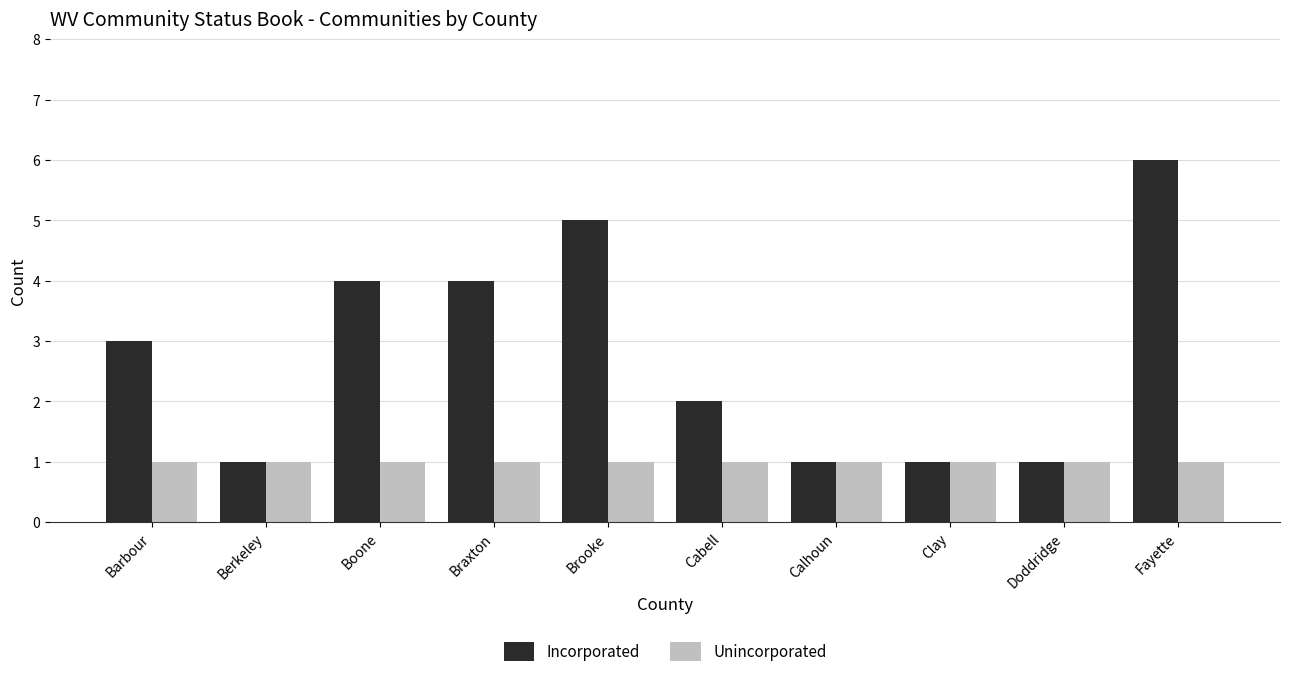

How many data points does each series have?

10